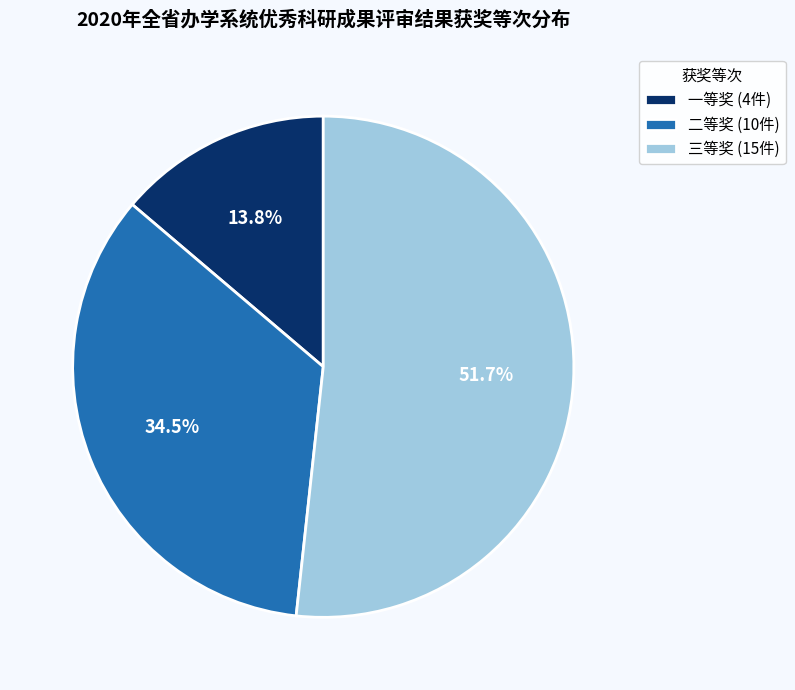

Do 三等奖 and 一等奖 together represent more than half of the pie?

Yes